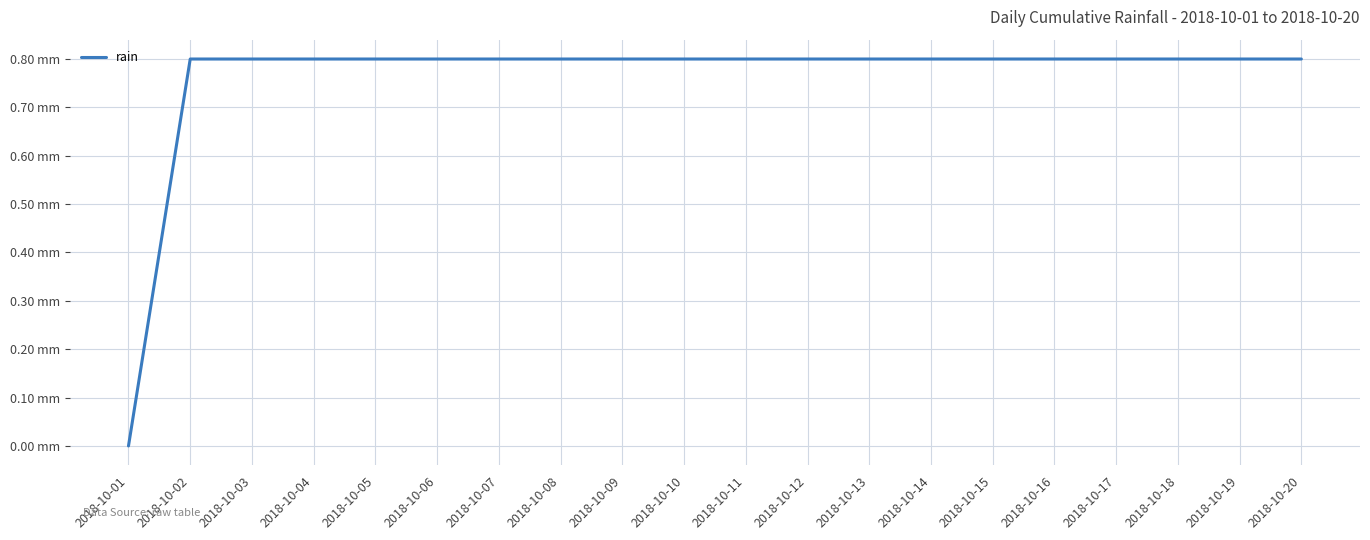

What is the difference between the second highest and minimum values?

0.8